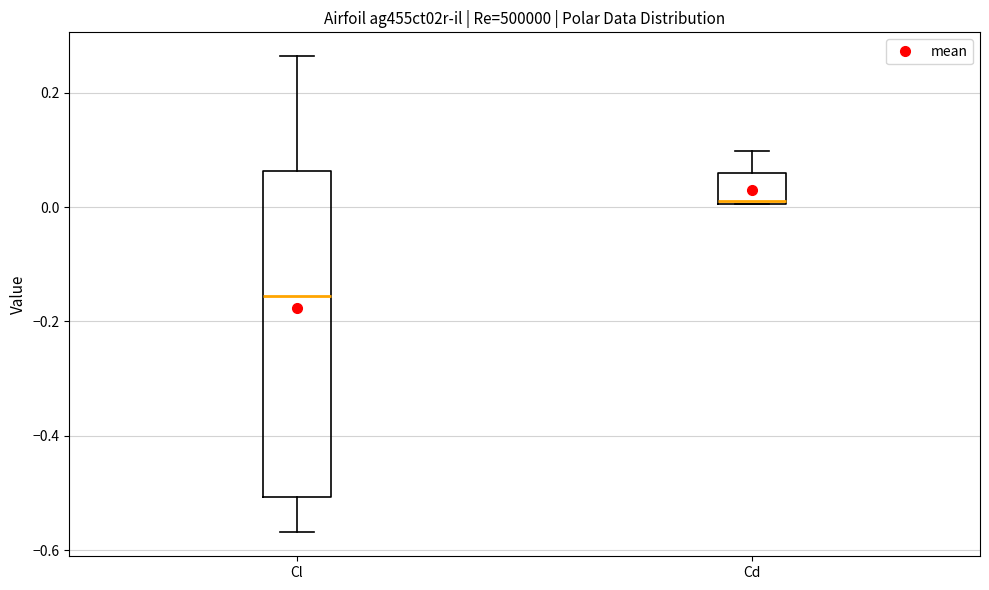

Which box's median line is the highest?

Cd